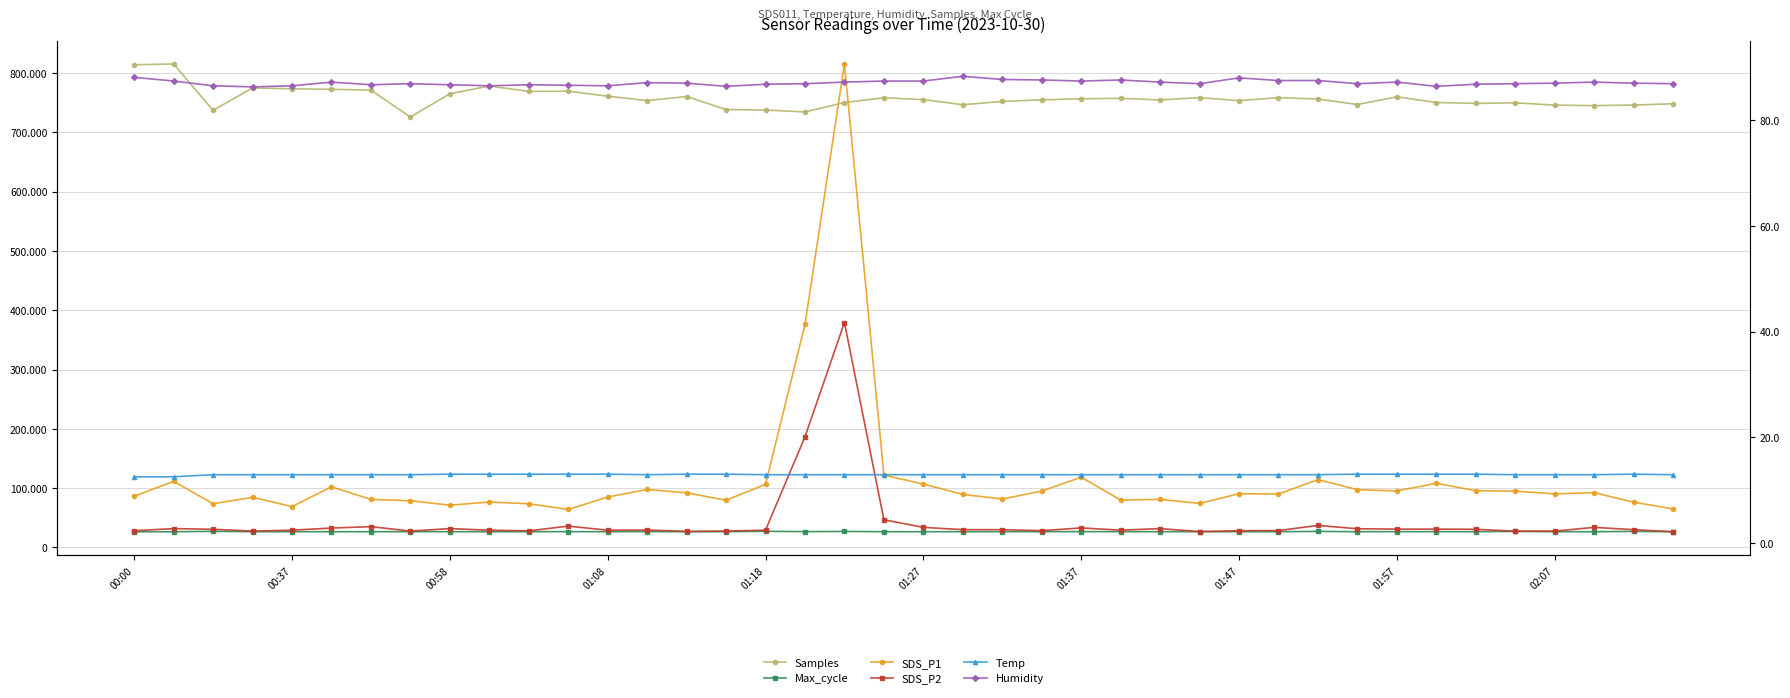

The Humidity series shows 119.8 at 30. True or false?

False